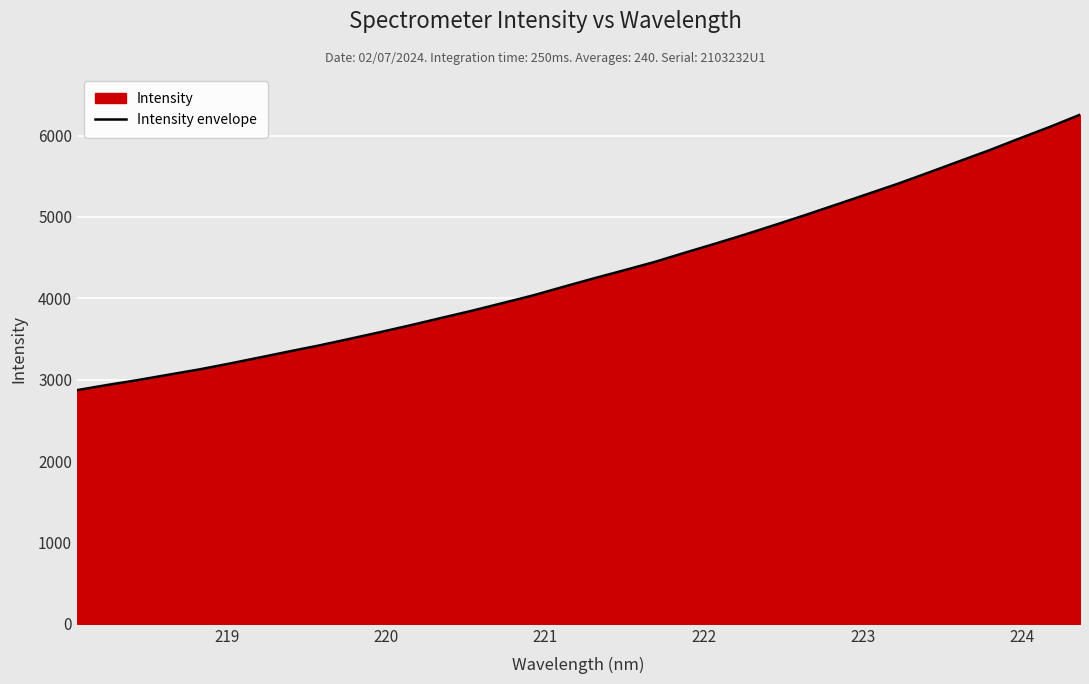

What is the greatest value displayed?

6255.9